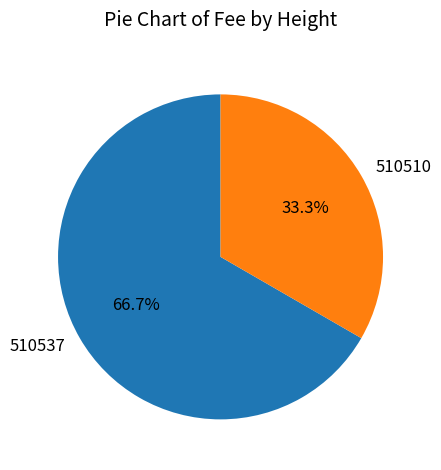

Which slice is the smallest?

510510